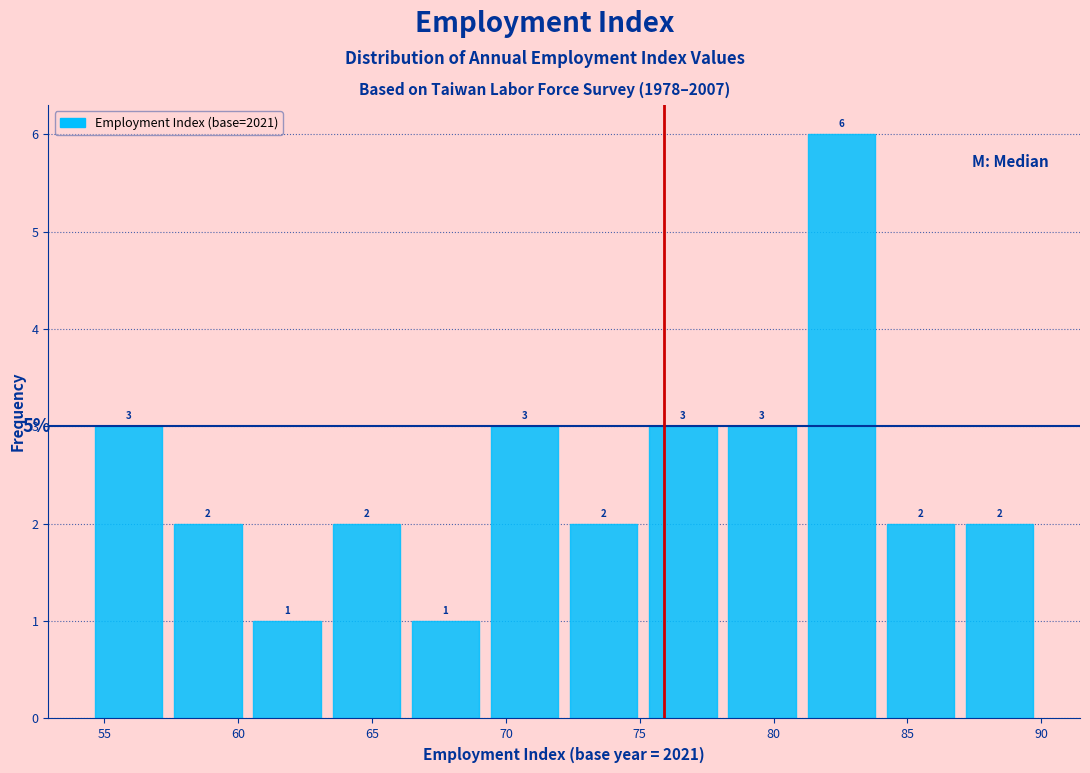

Which range on the x-axis has the tallest bar?

81.0 to 84.0